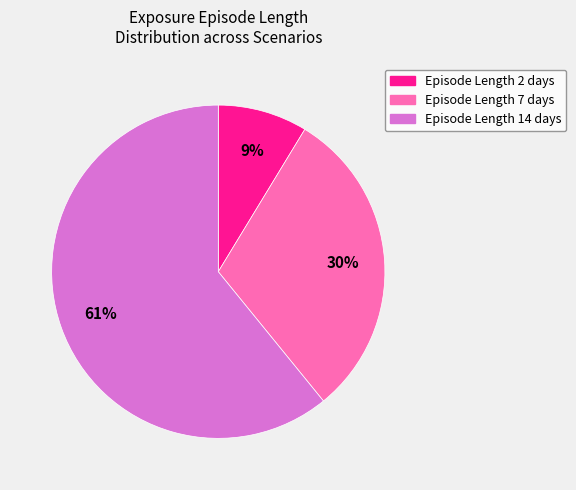

To the nearest percent, what is the difference between the largest and smallest slice percentages?

52%